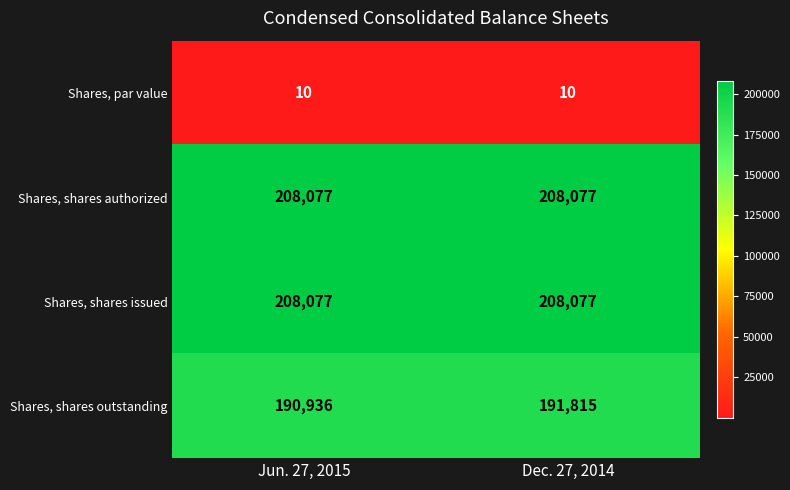

Which series has the widest spread of values?

Shares, shares outstanding